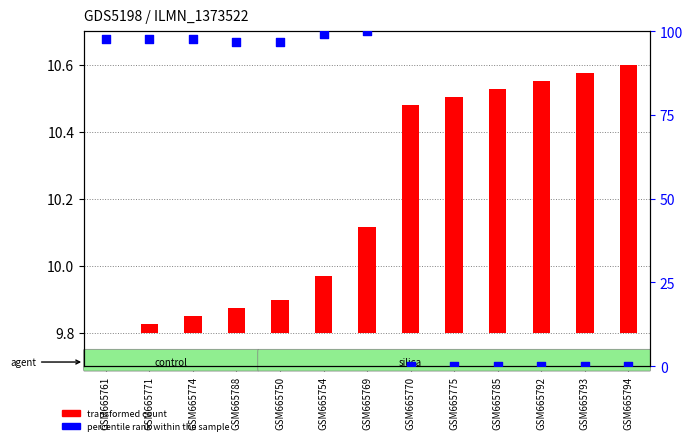

Is the value of transformed count at GSM665761 greater than the value of percentile rank within the sample at GSM665775?

No